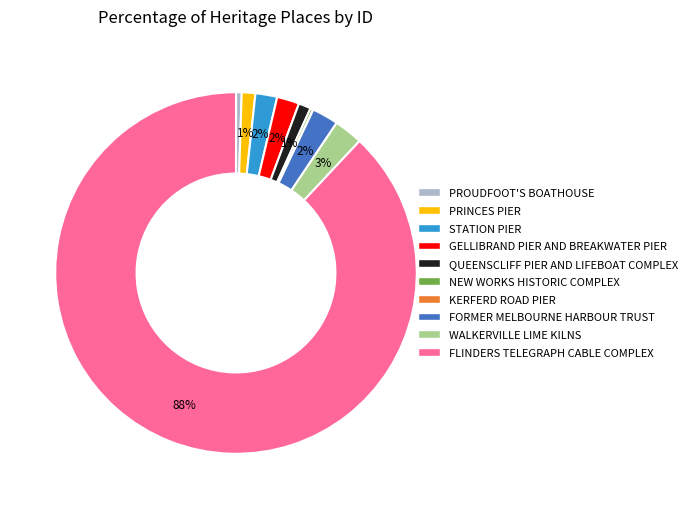

The PROUDFOOT'S BOATHOUSE slice represents 1% of the pie. True or false?

True